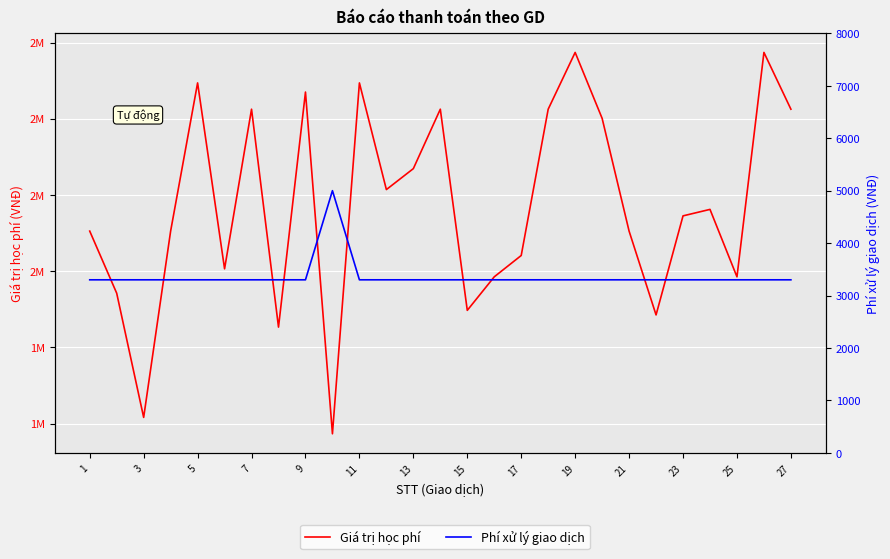

Is the value of Phí xử lý giao dịch at 25 greater than the value of Giá trị học phí at 19?

No